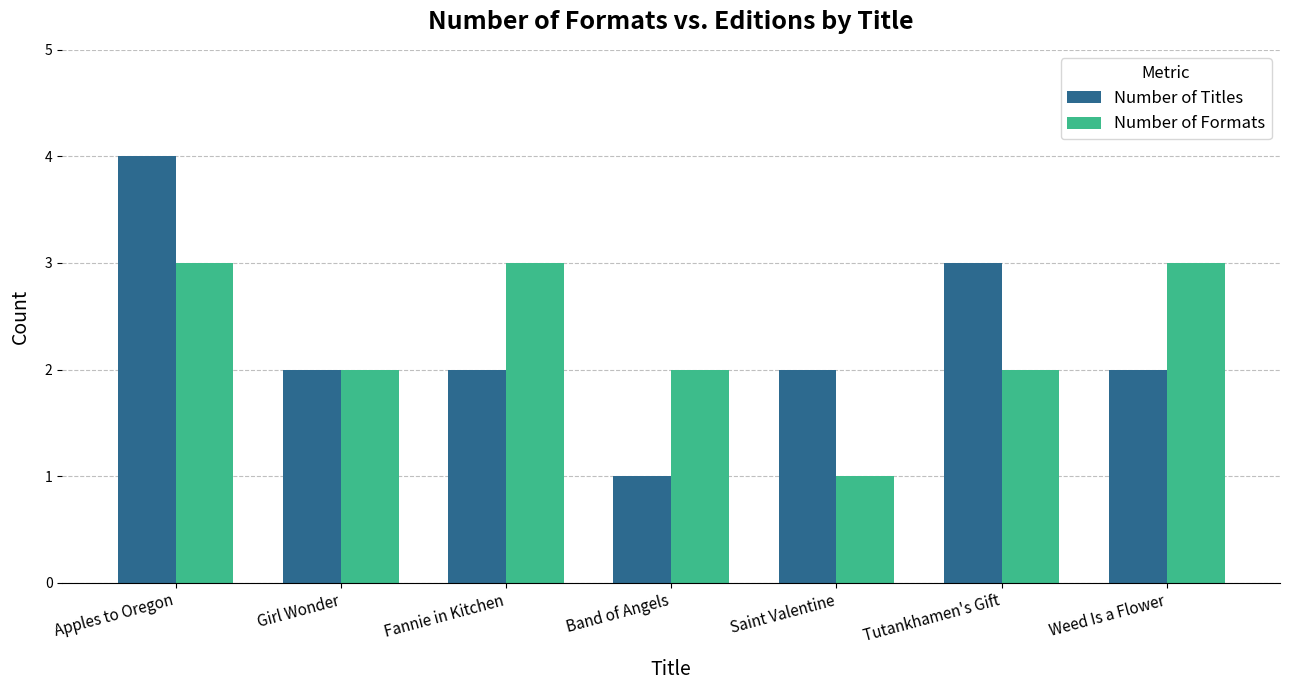

Reading left to right, list all the values displayed in this chart.

Number of Titles: Apples to Oregon=4	Girl Wonder=2	Fannie in Kitchen=2	Band of Angels=1	Saint Valentine=2	Tutankhamen's Gift=3	Weed Is a Flower=2
Number of Formats: Apples to Oregon=3	Girl Wonder=2	Fannie in Kitchen=3	Band of Angels=2	Saint Valentine=1	Tutankhamen's Gift=2	Weed Is a Flower=3